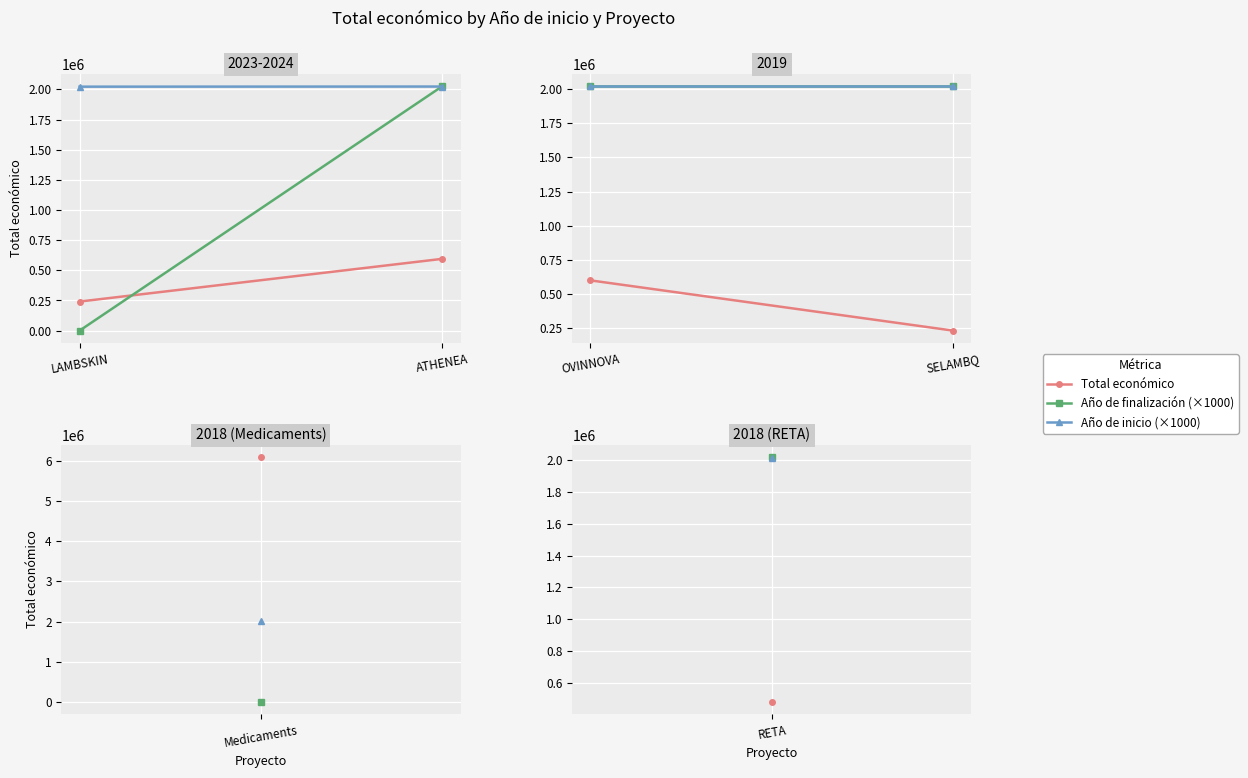

Is the value of Año de inicio (×1000) at SELAMBQ greater than the value of Total económico at OVINNOVA?

Yes